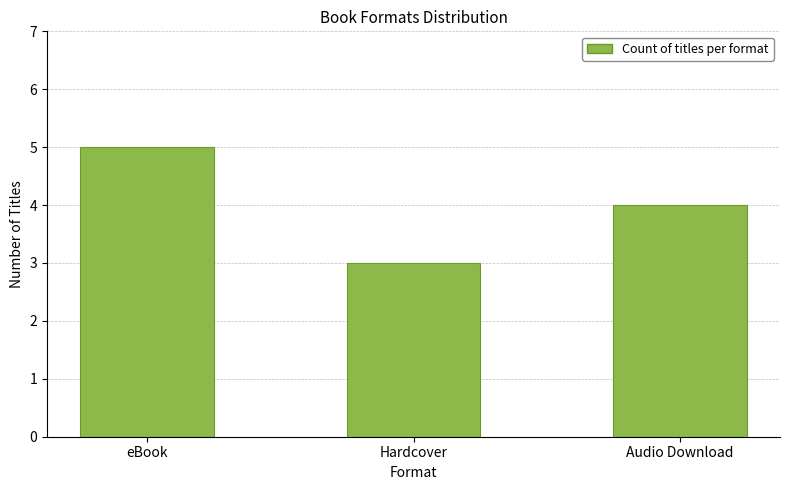

Which category has the lowest value across all series?

Hardcover